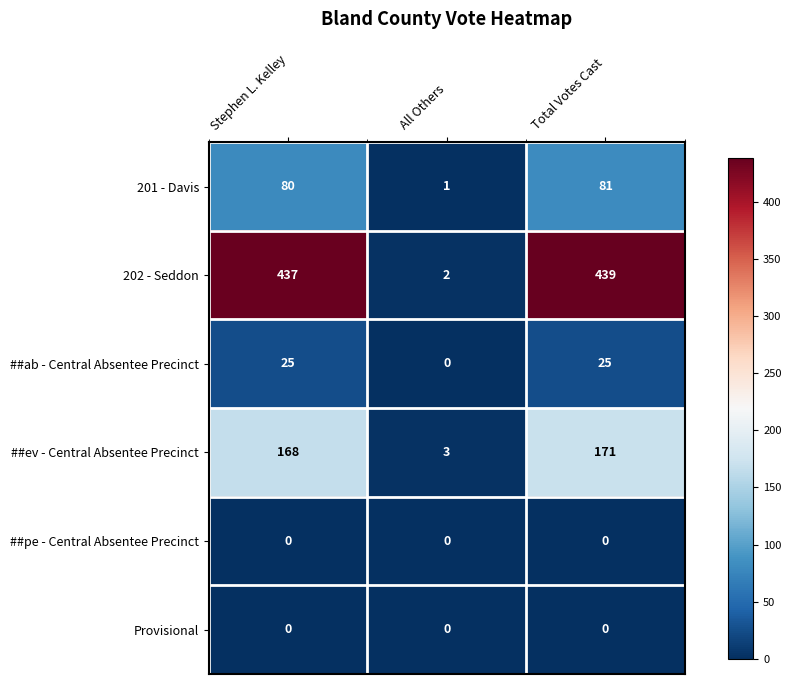

Is it true that ##ev - Central Absentee Precinct equals 74 at Stephen L. Kelley?

False